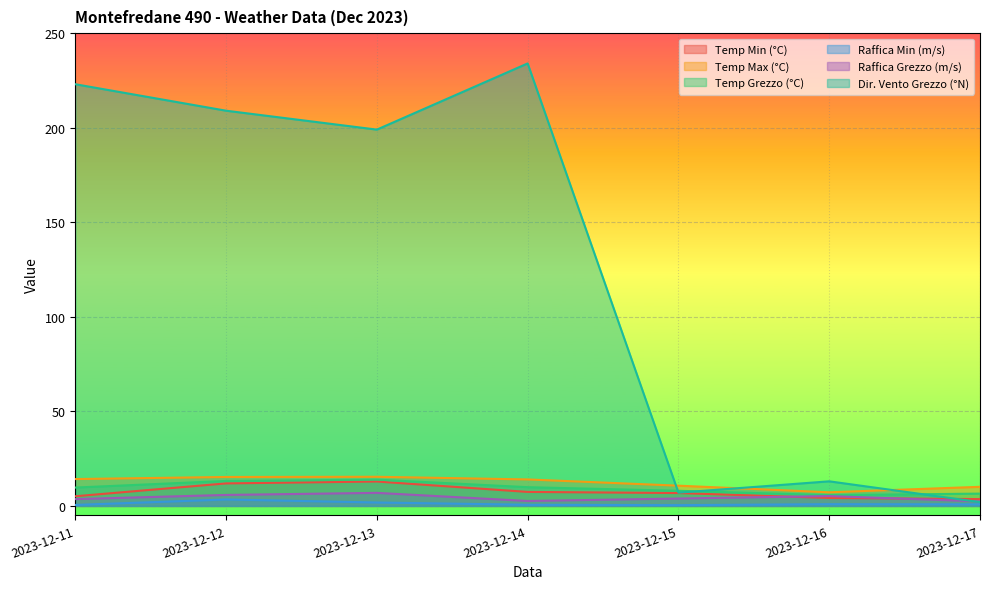

True or false: Temp Grezzo (°C) and Temp Max (°C) intersect in this chart.

False